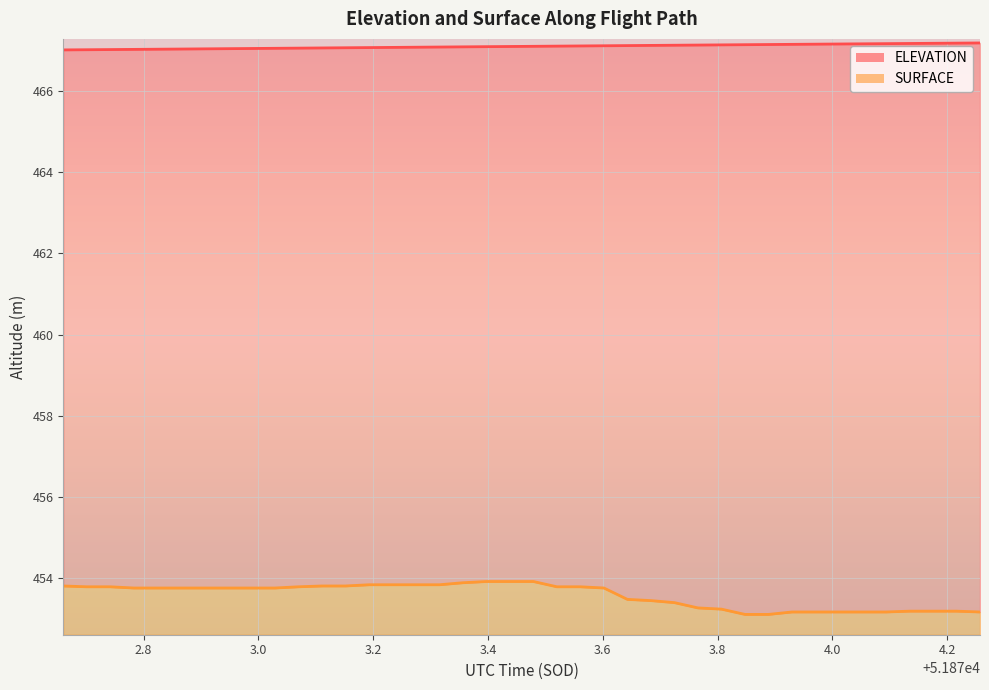

Reading left to right, what are all the values shown in this chart?

ELEVATION: 467.0	467.0	467.0	467.0	467.0	467.0	467.0	467.0	467.0	467.0	467.1	467.1	467.1	467.1	467.1	467.1	467.1	467.1	467.1	467.1	467.1	467.1	467.1	467.1	467.1	467.1	467.1	467.1	467.1	467.1	467.1	467.1	467.1	467.2	467.2	467.2	467.2	467.2	467.2	467.2
SURFACE: 453.8	453.8	453.8	453.8	453.8	453.8	453.8	453.8	453.8	453.8	453.8	453.8	453.8	453.8	453.8	453.8	453.8	453.9	453.9	453.9	453.9	453.8	453.8	453.8	453.5	453.4	453.4	453.3	453.2	453.1	453.1	453.2	453.2	453.2	453.2	453.2	453.2	453.2	453.2	453.2